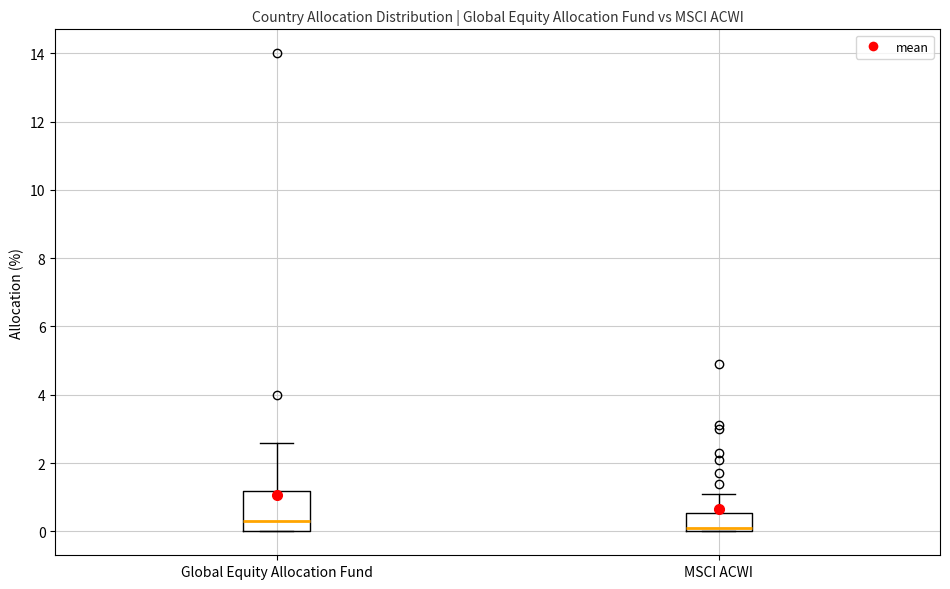

Where is the lower edge of the box for MSCI ACWI on the y-axis? The values are not printed on the chart, so give them approximately, as read against the axis.

0.0